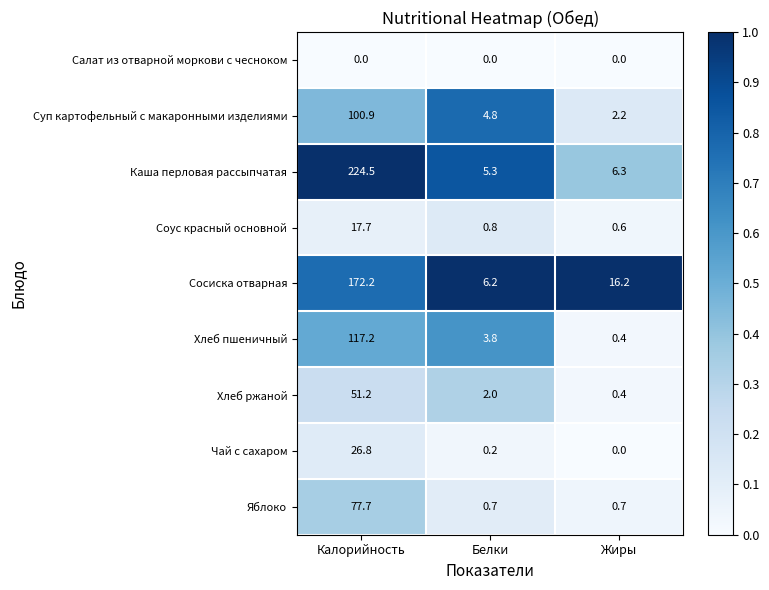

Count the number of data series in this chart.

9